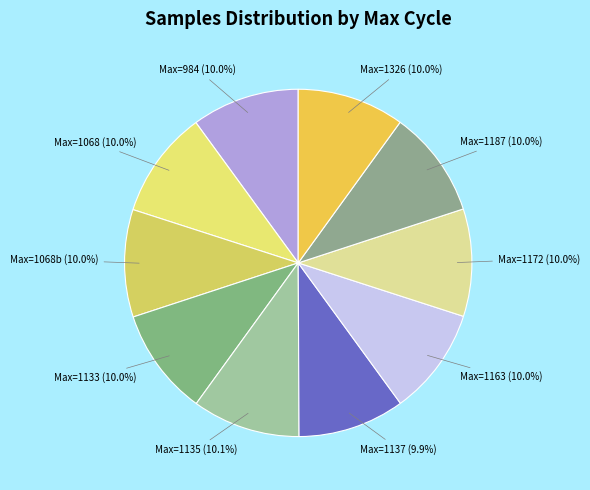

What is the ratio of the value at Max=1137 to the value at Max=1326?

1.0